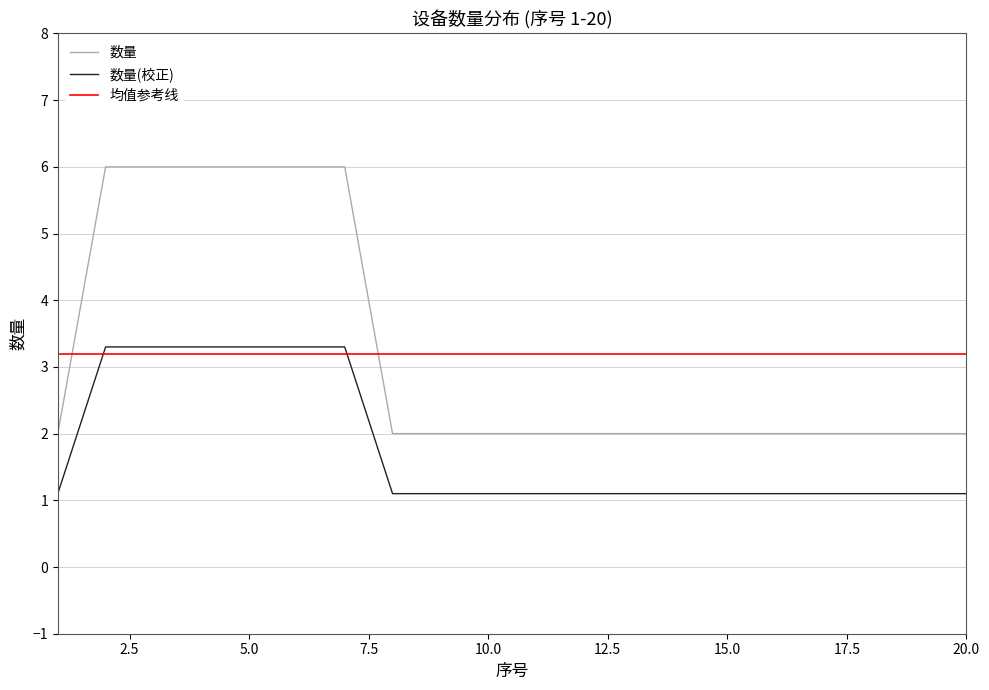

True or false: 数量(校正) and 数量 cross at least once.

False